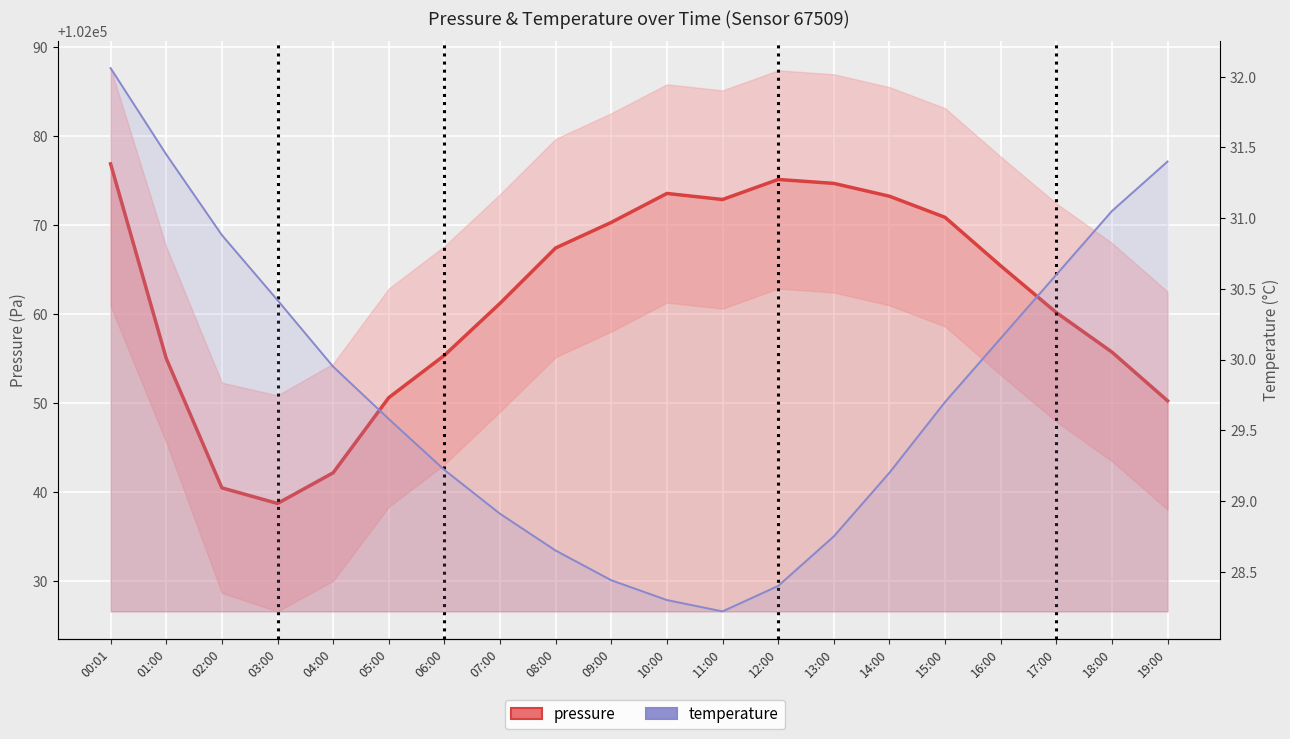

What is the difference between the temperature values at 01:00 and 17:00?

0.8